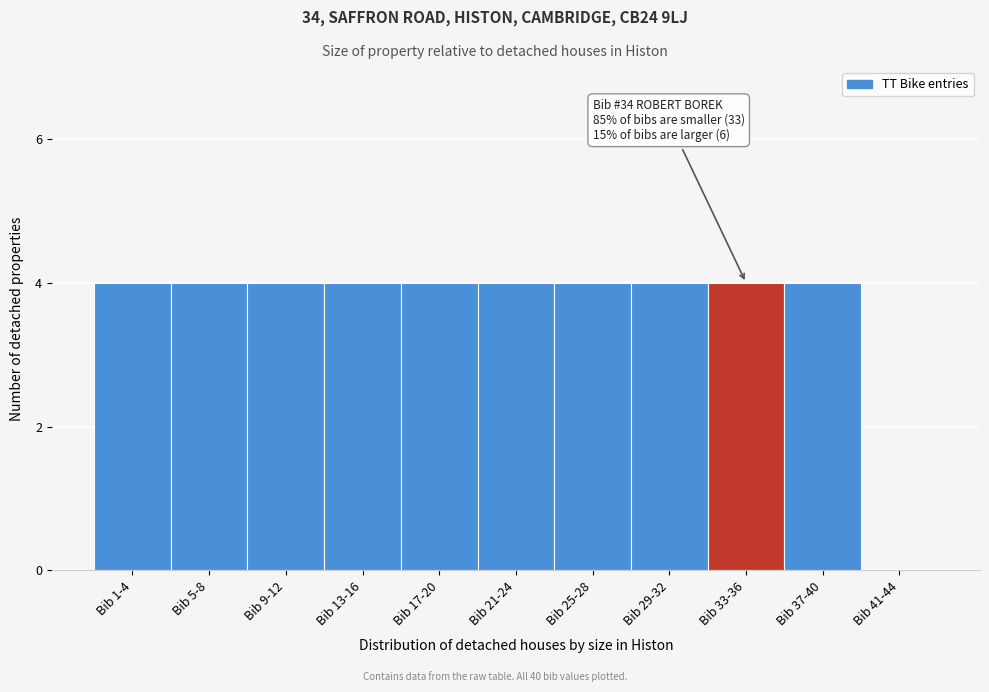

Reading left to right, what are all the values shown in this chart?

Bib 1-4=4	Bib 5-8=4	Bib 9-12=4	Bib 13-16=4	Bib 17-20=4	Bib 21-24=4	Bib 25-28=4	Bib 29-32=4	Bib 33-36=4	Bib 37-40=4	Bib 41-44=0